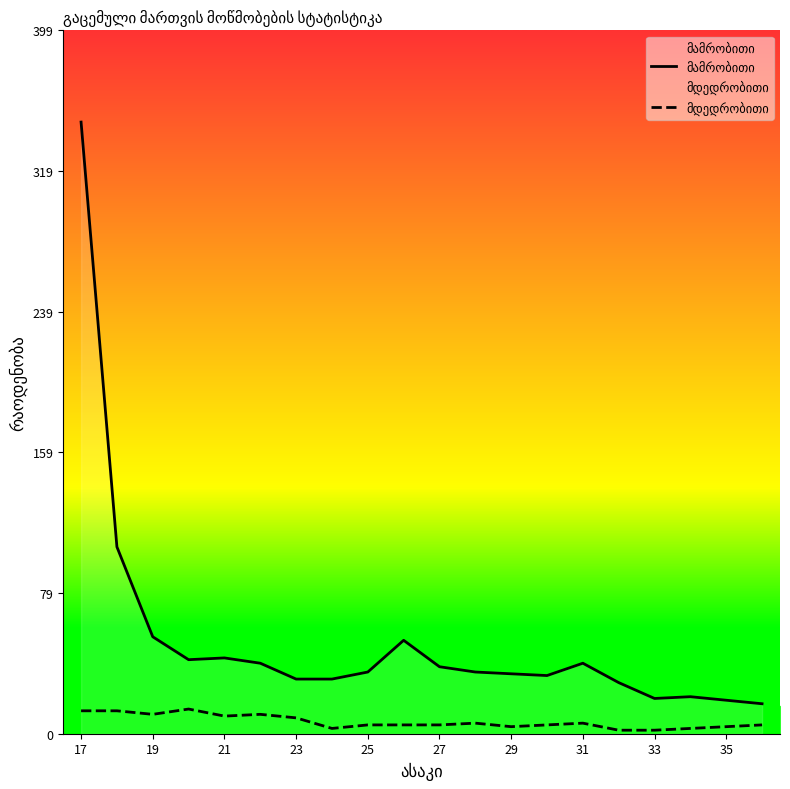

What is the maximum value shown in the chart?

347